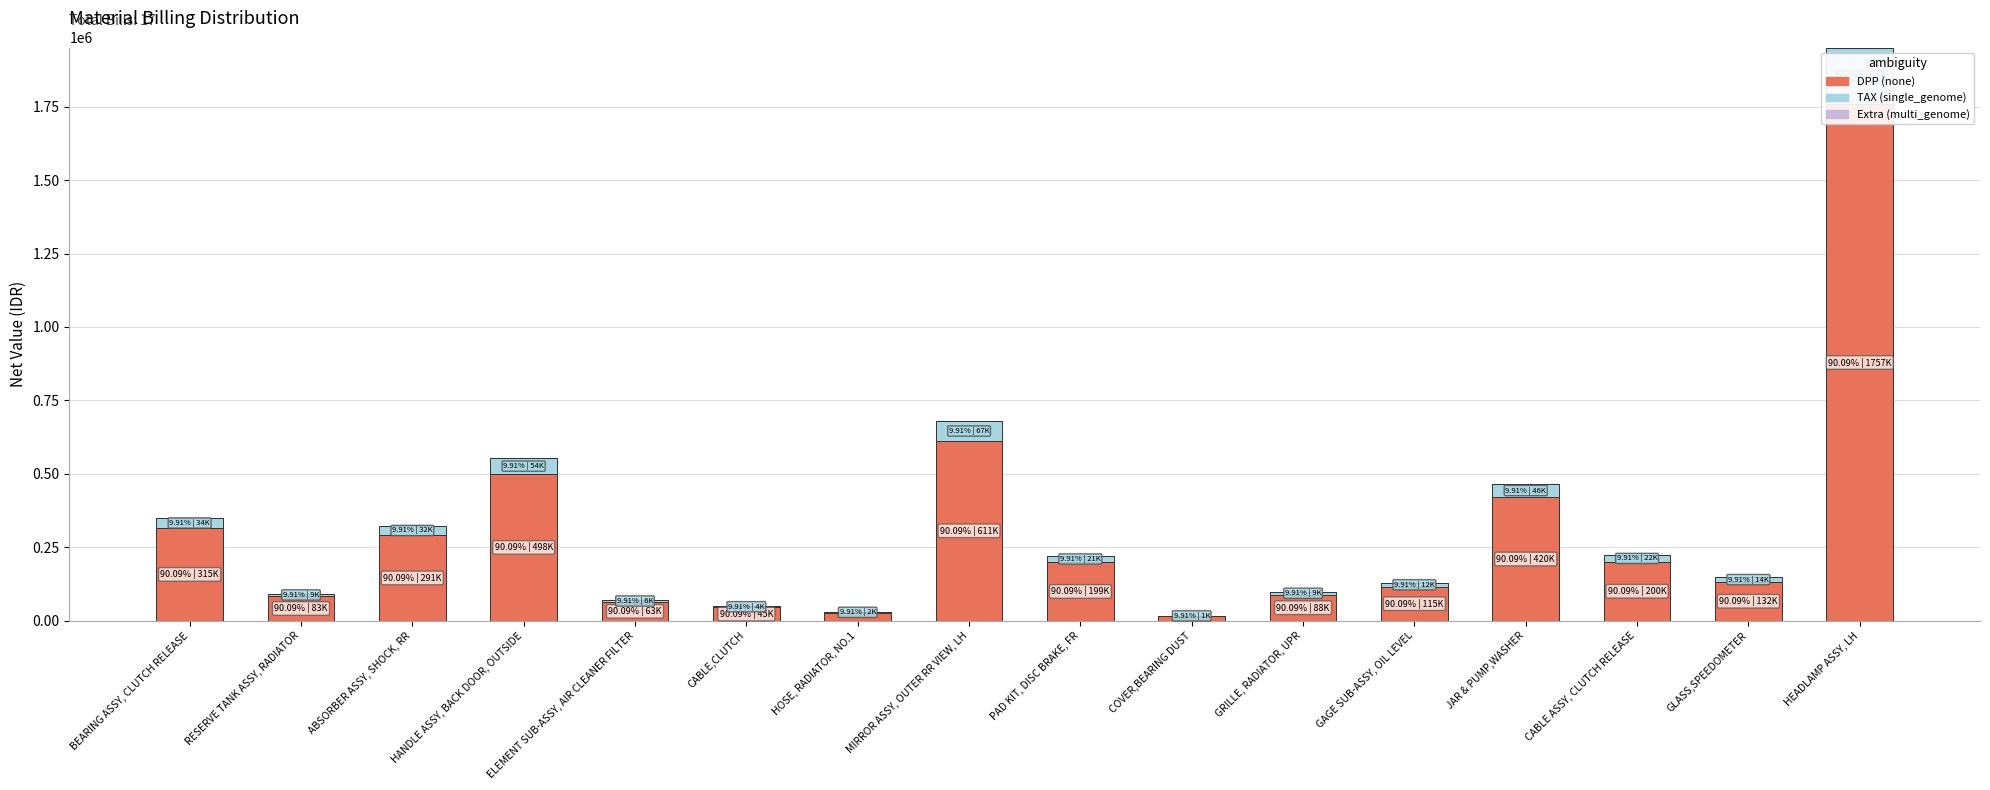

The value of TAX (single_genome) at CABLE ASSY, CLUTCH RELEASE is 22082. True or false?

True